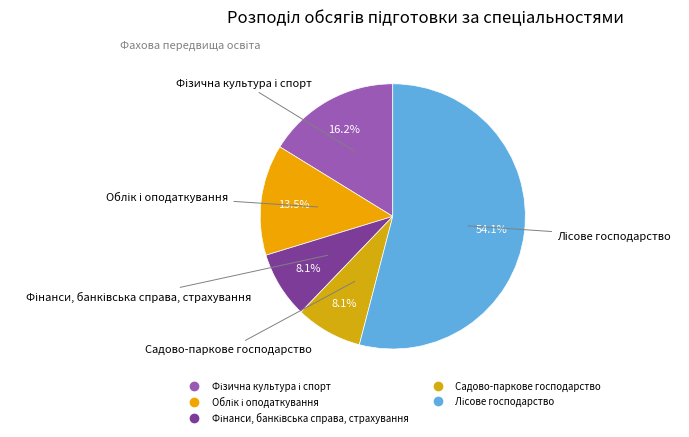

Does any single category account for the majority?

Yes